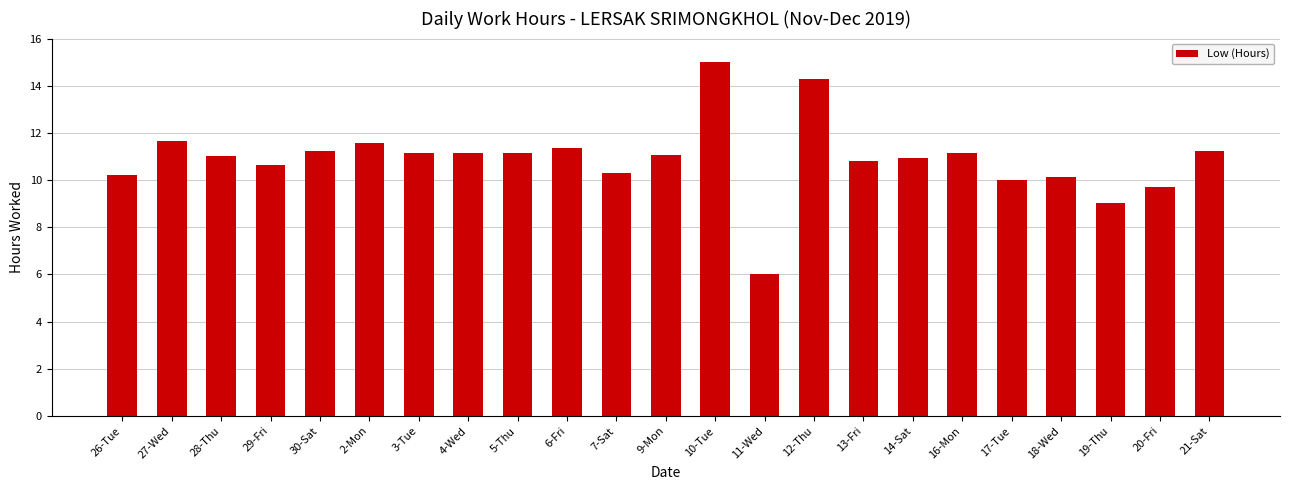

True or false: the data shows 10.9 at 14-Sat.

True